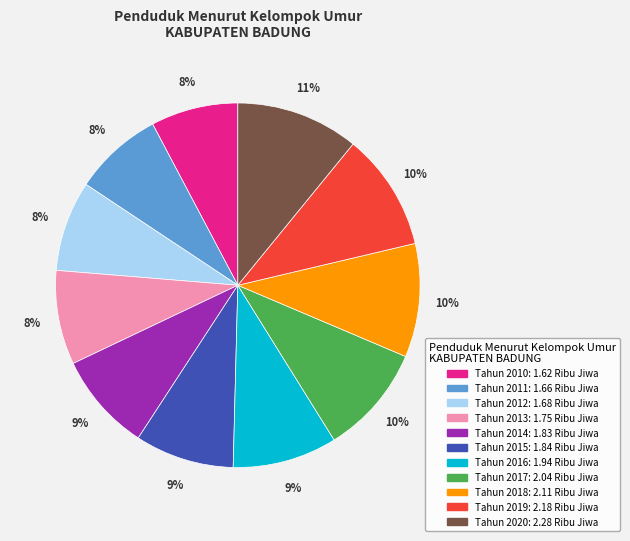

Is it true that Tahun 2019 is 1% of the pie?

False